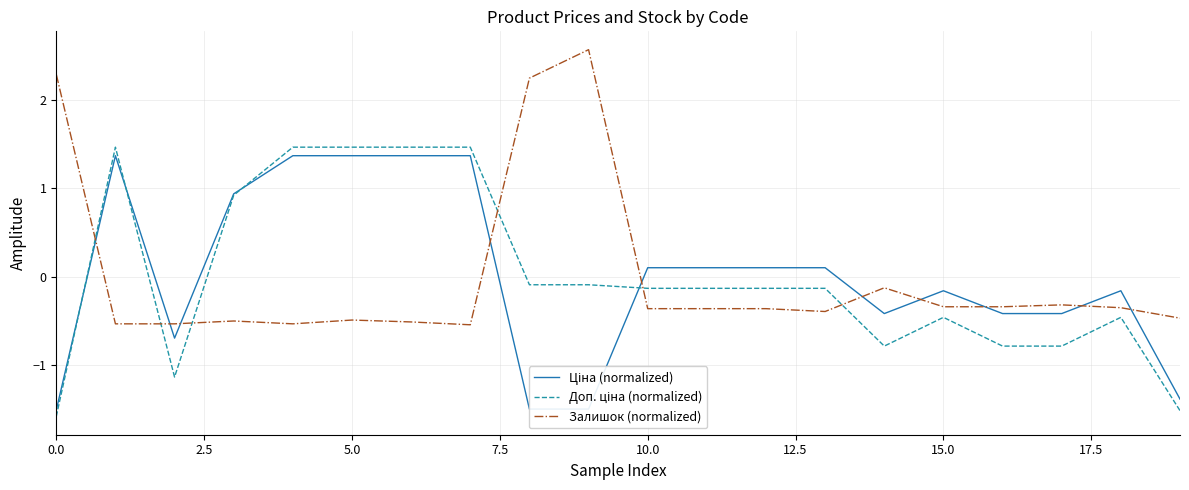

How many lines are shown in the chart?

3